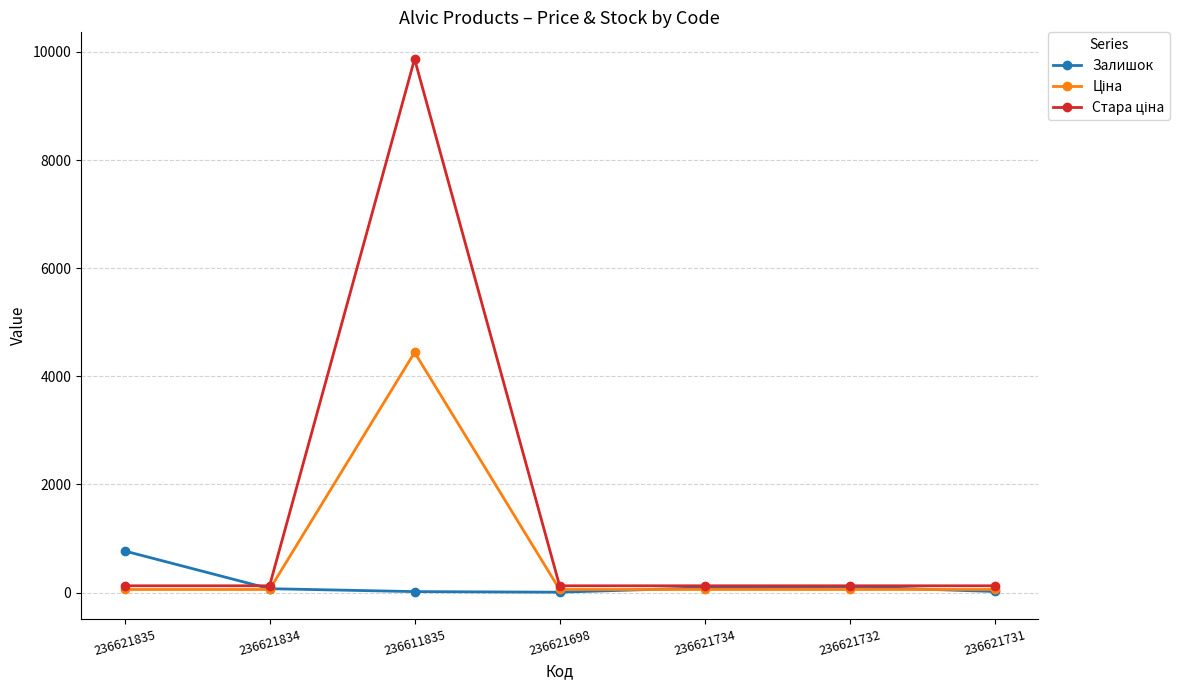

What is the label of the 1st point from the left?

236621835